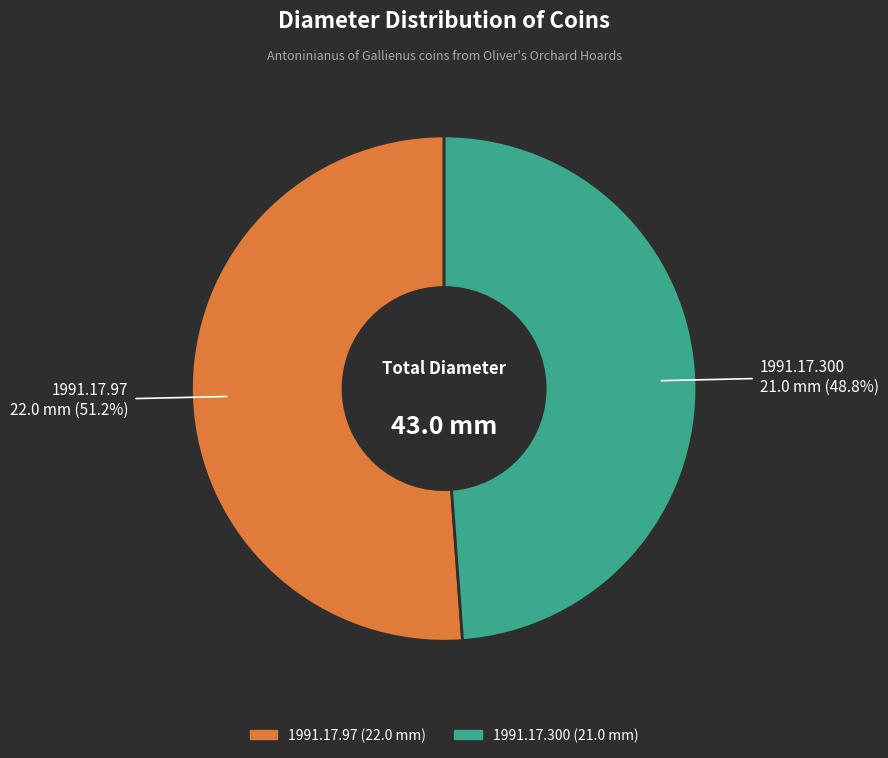

What percentage is the 1991.17.97 slice, to the nearest percent?

51%